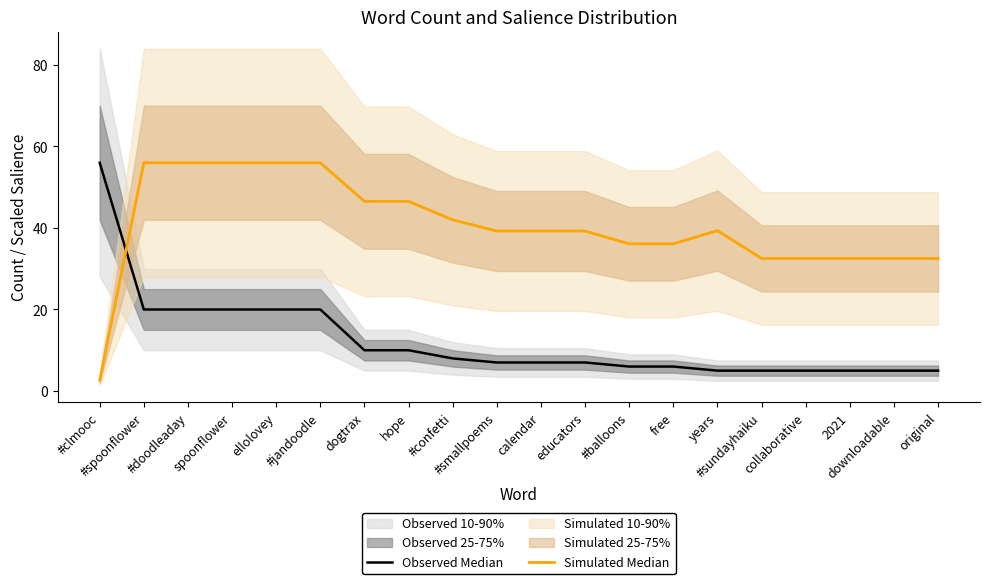

True or false: Observed Median and Simulated Median cross at least once.

True